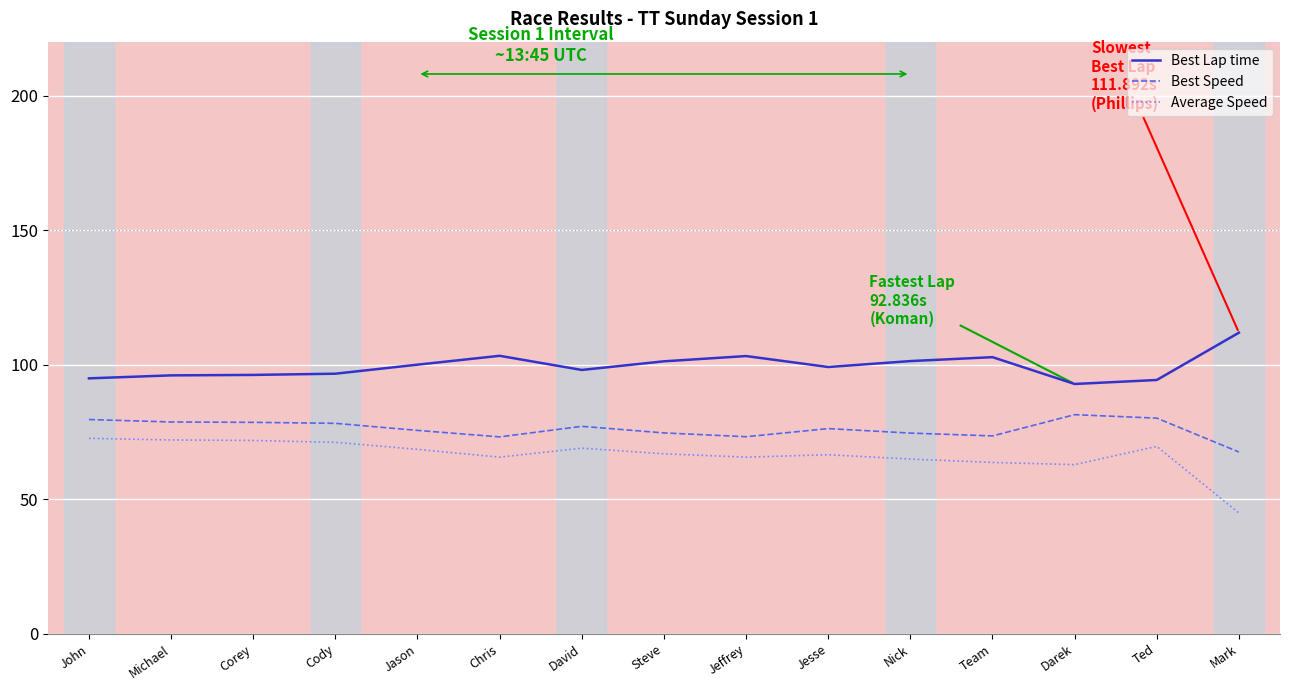

Rank the series at Cody from highest to lowest value.

Best Lap time, Best Speed, Average Speed